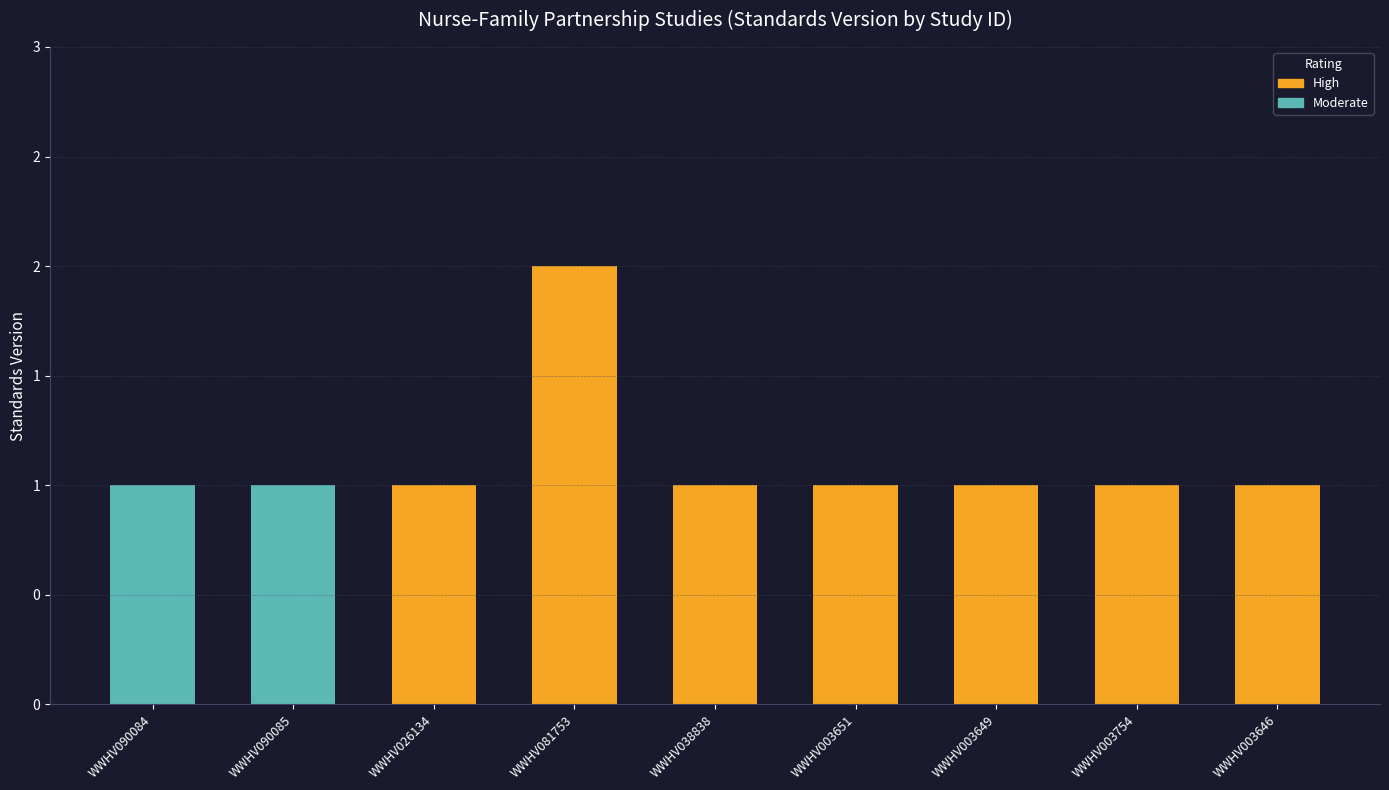

Which label corresponds to the largest value in the chart?

WWHV081753